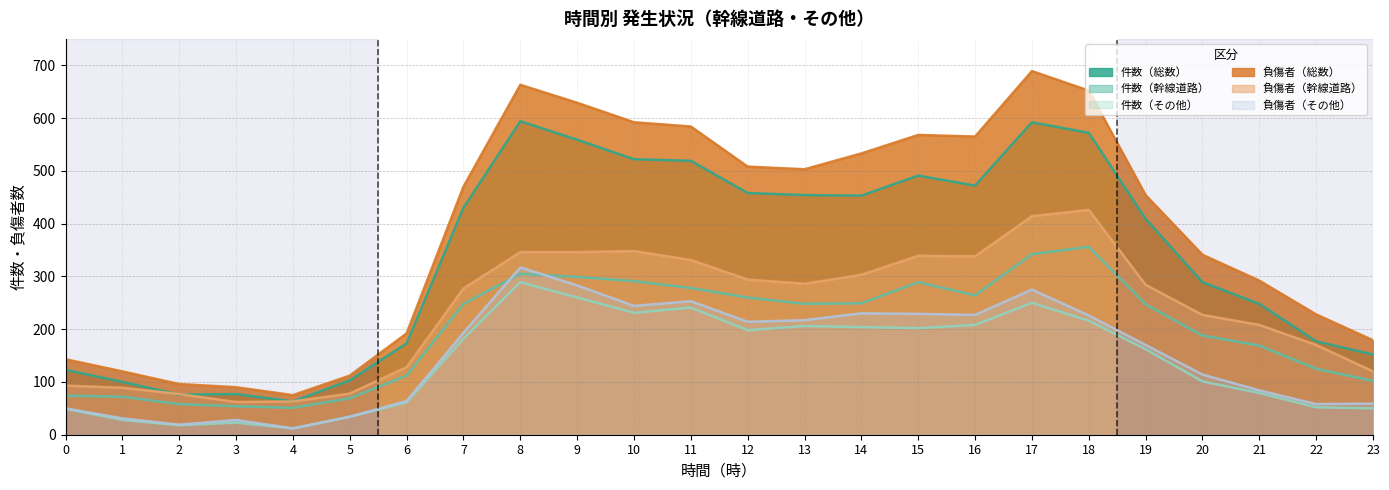

What are all the series names shown in the legend?

件数（総数）, 件数（幹線道路）, 件数（その他）, 負傷者（総数）, 負傷者（幹線道路）, 負傷者（その他）